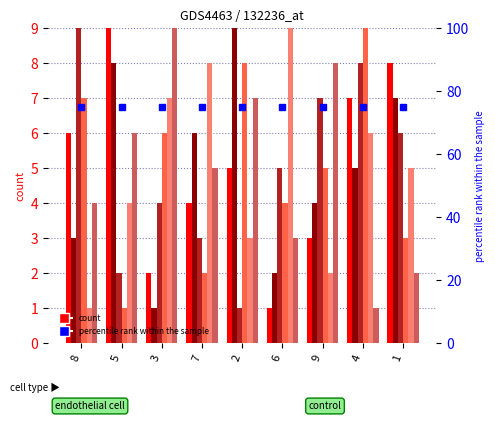

What is the difference between the highest and lowest values at 6?

8